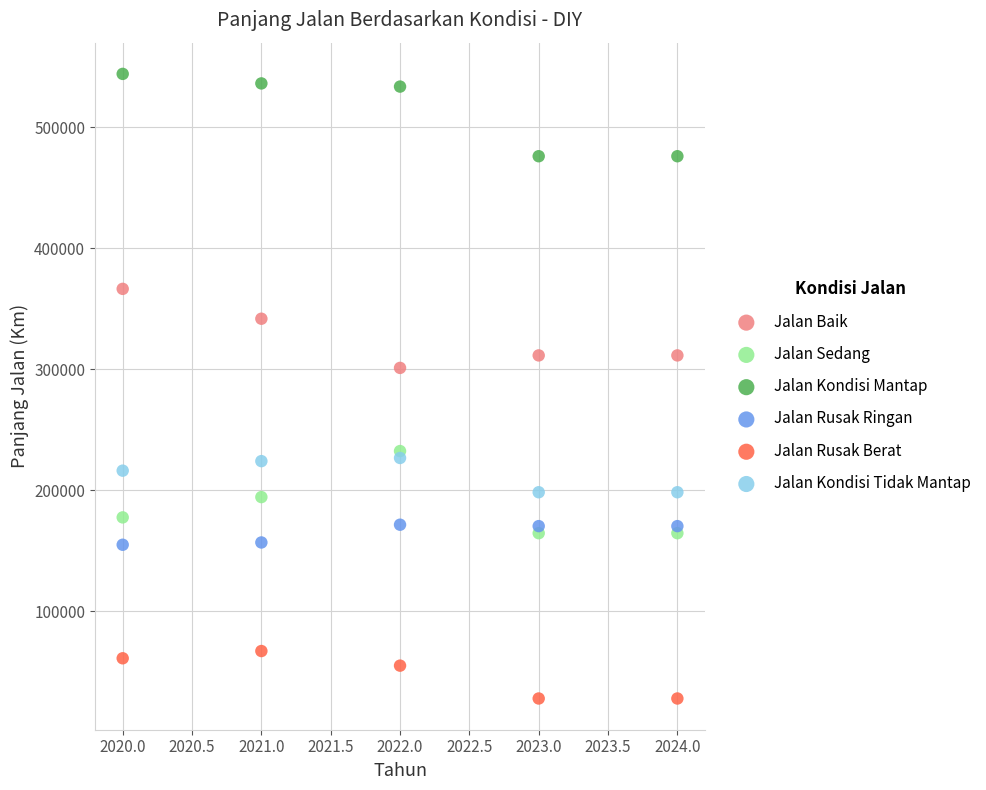

What is the X range (max minus min) for the scatter plot?

4